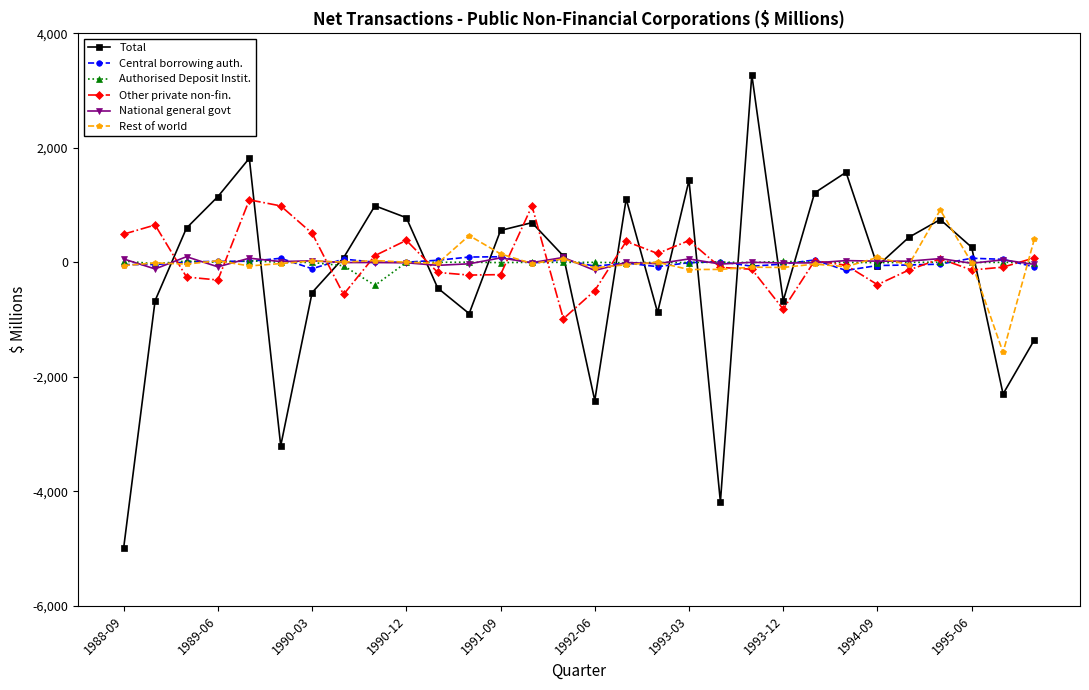

What are all the series names shown in the legend?

Total, Central borrowing auth., Authorised Deposit Instit., Other private non-fin., National general govt, Rest of world